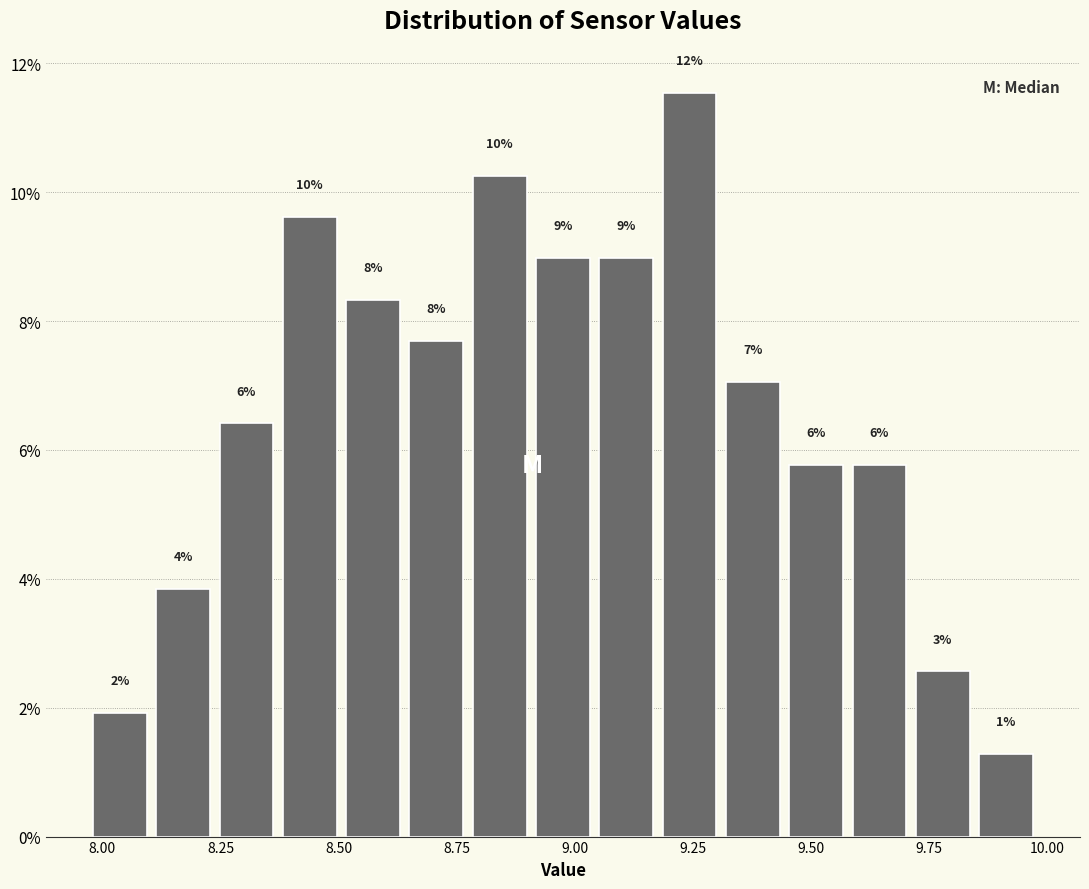

Around what value on the x-axis is the tallest bar? Give the approximate position of its centre, as read against the axis.

9.25